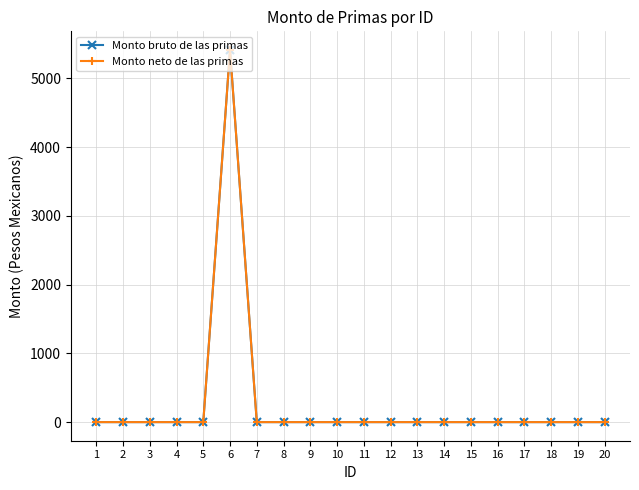

Does the chart have visible grid lines?

Yes